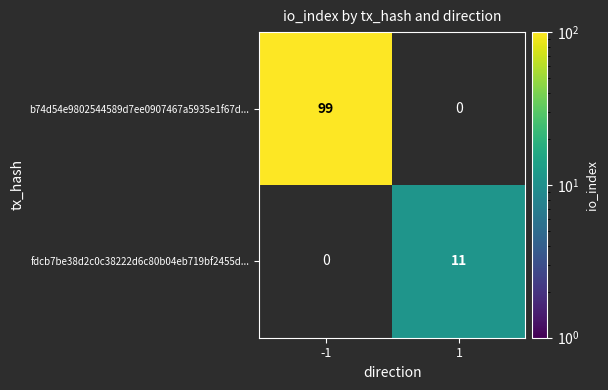

Is it true that b74d54e9802544589d7ee0907467a5935e1f67d... equals 135 at -1?

False